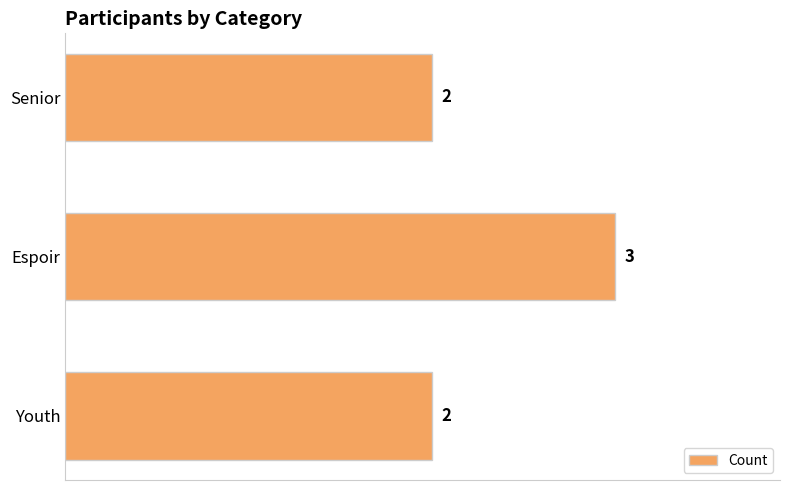

Approximately how many times larger is the value at Espoir compared to Senior?

1.5